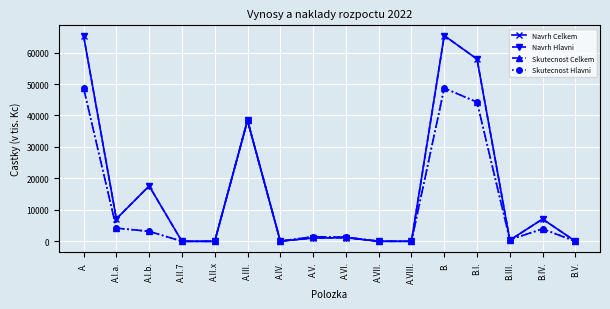

Is this an area chart (filled region under the line)?

No